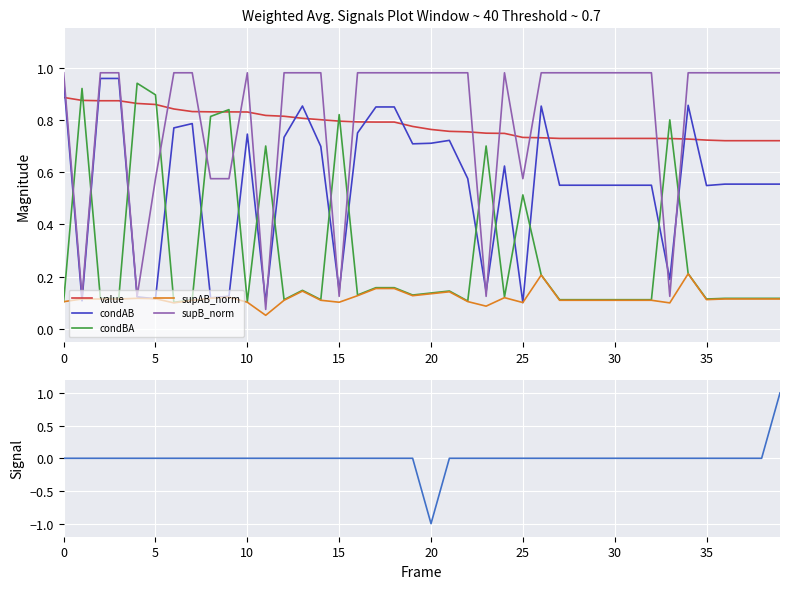

How many series are shown in this chart?

6